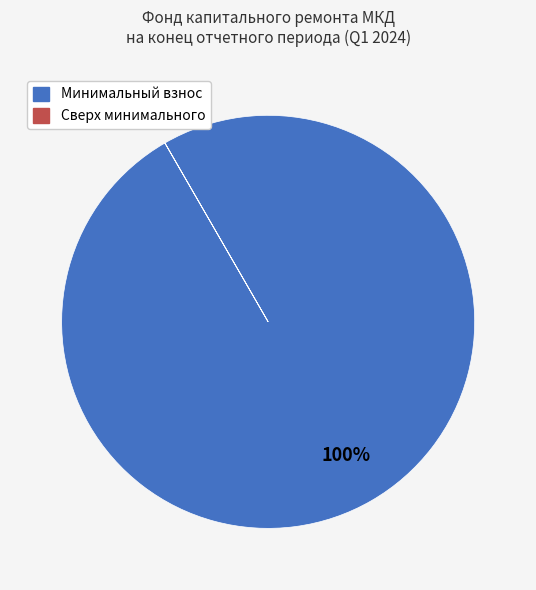

Does any single category account for the majority?

Yes